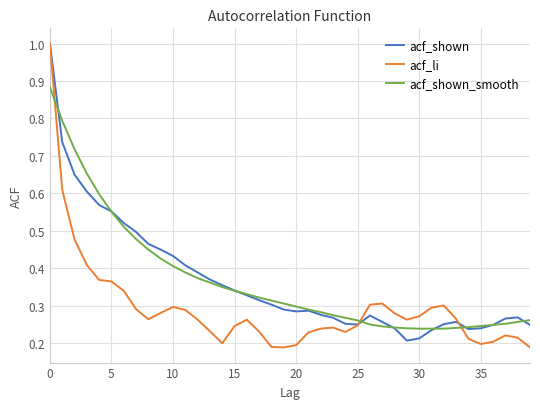

At how many categories does at least one series exceed 0?

40